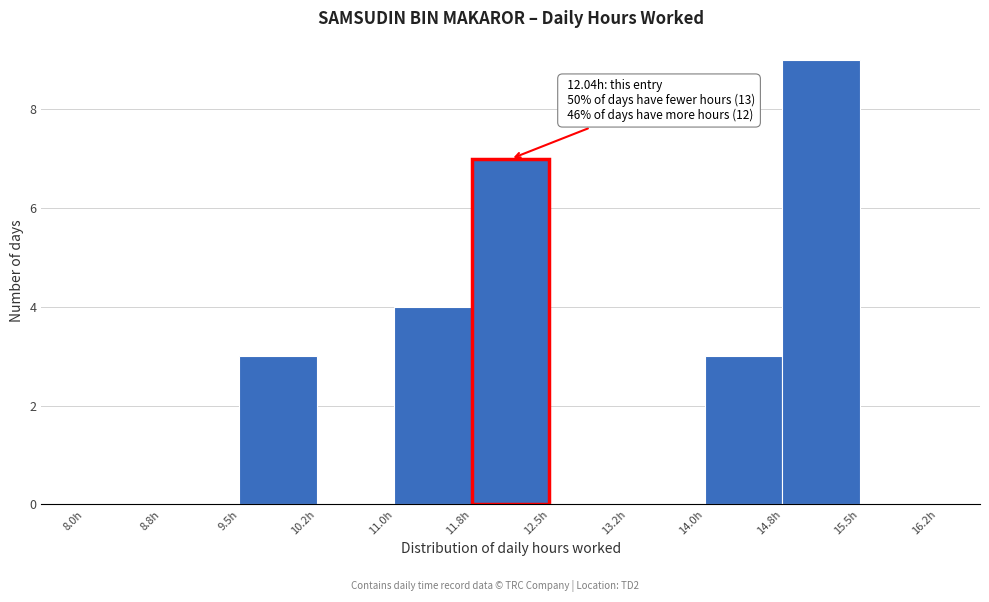

Which range on the x-axis has the tallest bar?

14.75 to 15.50